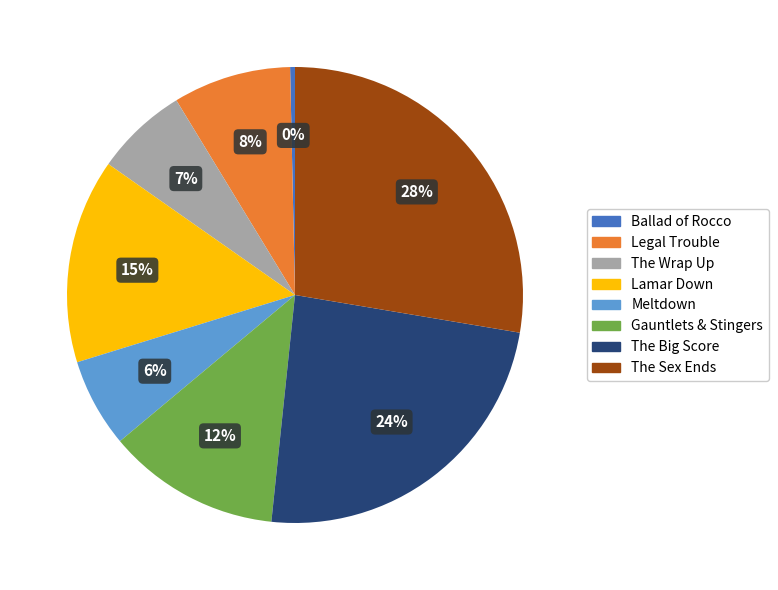

Which category has the smallest portion of the pie?

Ballad of Rocco